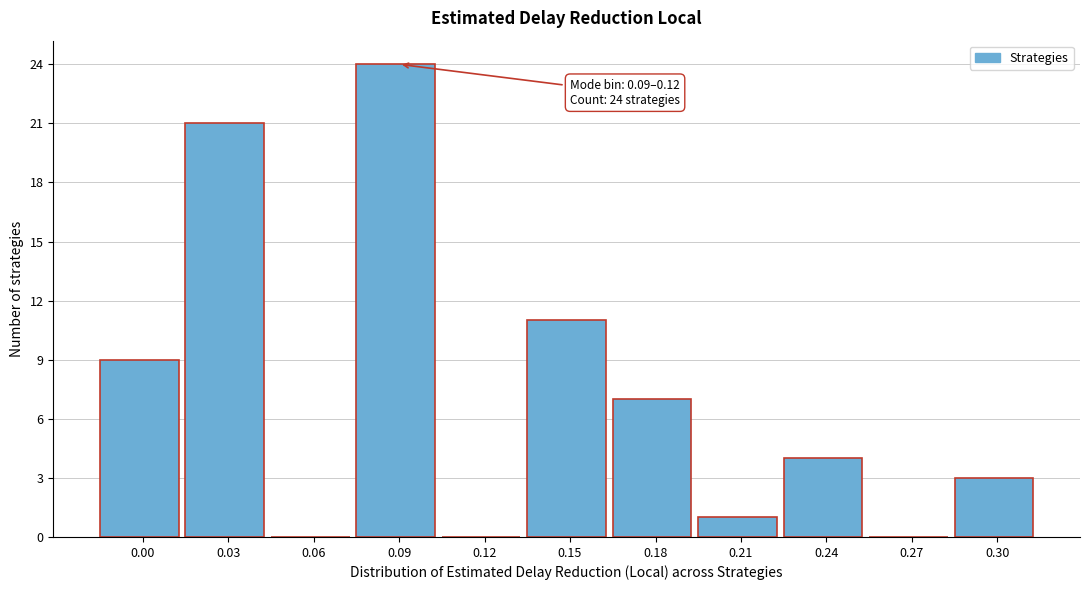

Reading left to right, what are all the values shown in this chart?

0.00=9	0.03=21	0.06=0	0.09=24	0.12=0	0.15=11	0.18=7	0.21=1	0.24=4	0.27=0	0.30=3